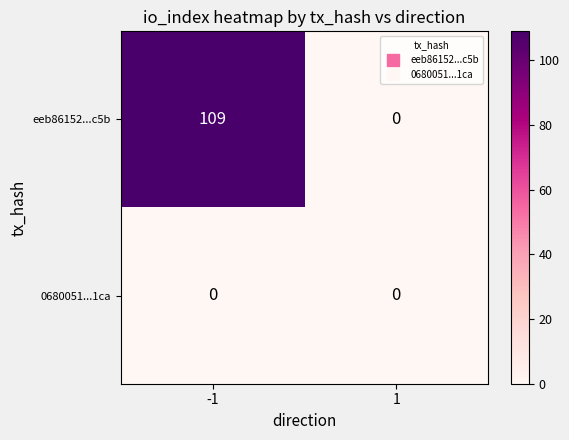

Is the value of 0680051...1ca at 1 greater than the value of eeb86152...c5b at -1?

No